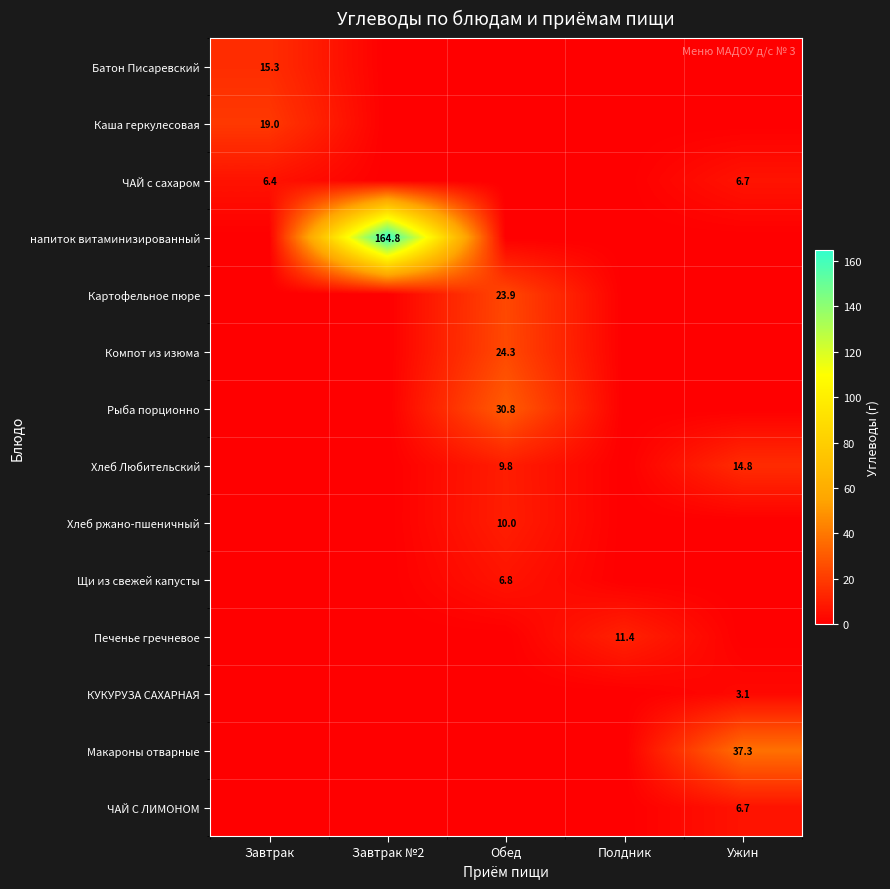

What is the spread (max minus min) of values at Ужин?

37.3